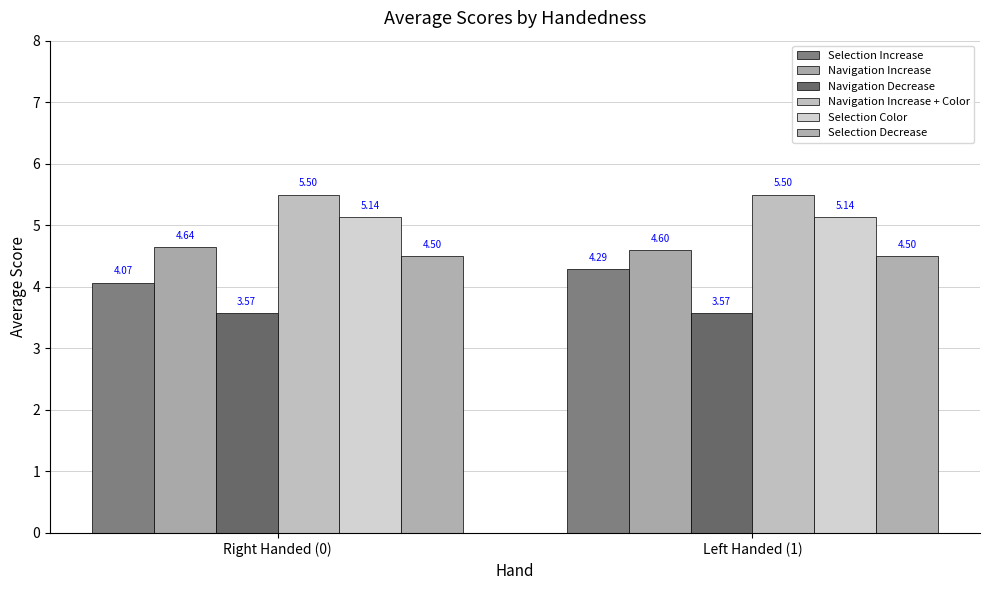

At which category is the sum across all series the highest?

Left Handed (1)